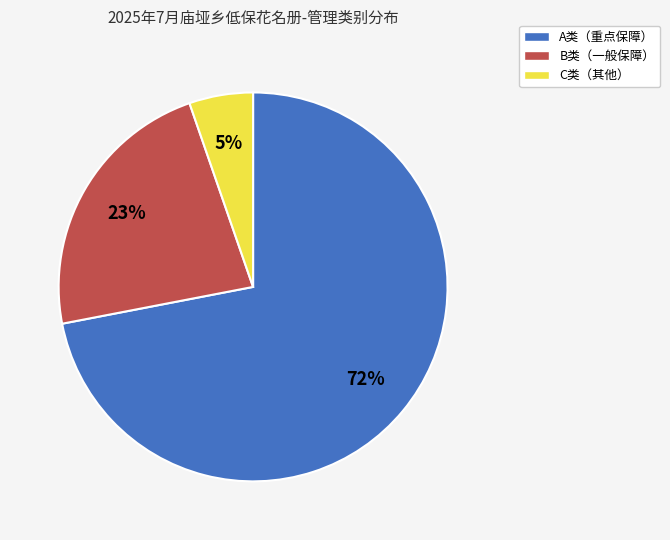

True or false: A类（重点保障） accounts for 86% of the total.

False